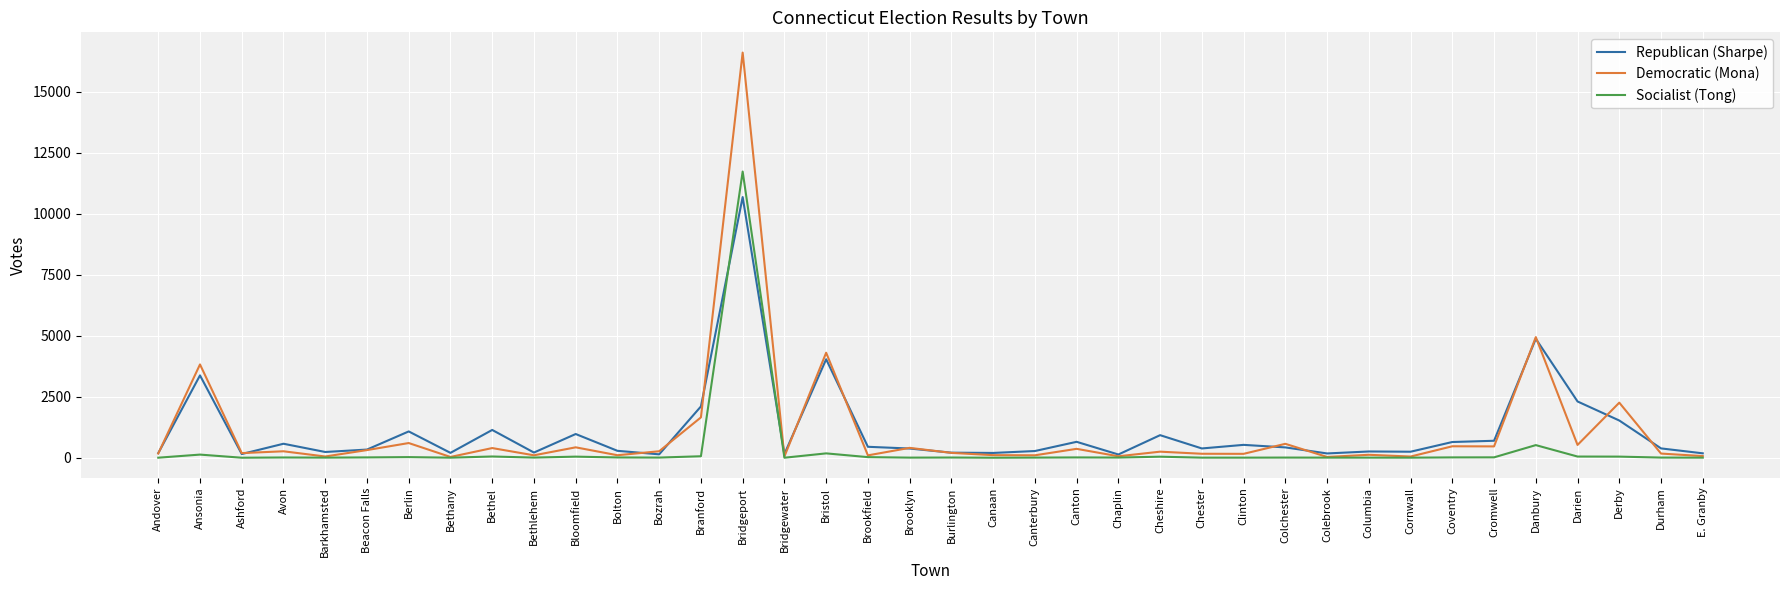

Is the value of Socialist (Tong) at Barkhamsted greater than the value of Republican (Sharpe) at Darien?

No